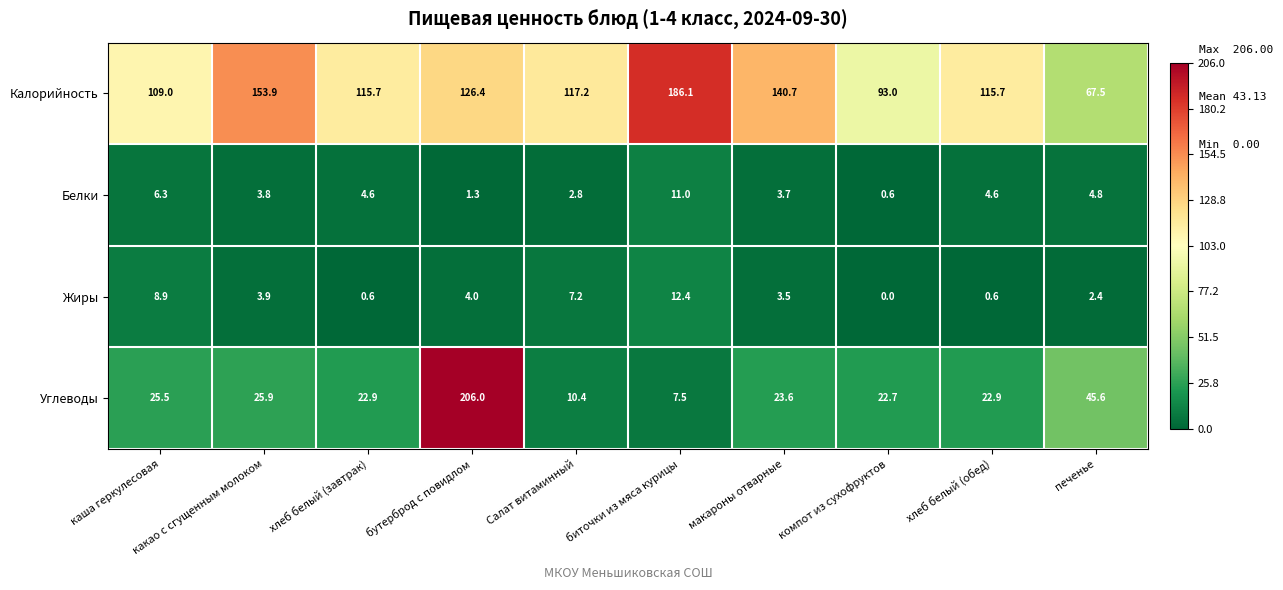

How many series are shown in this chart?

4